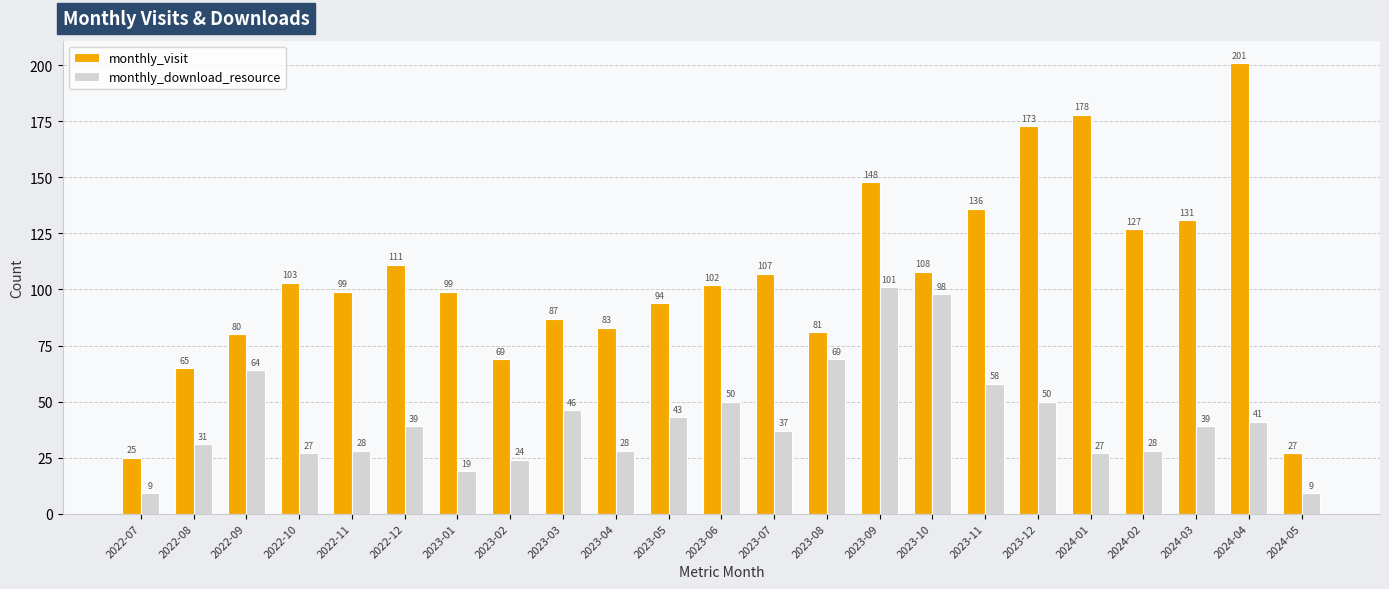

What is the value of the monthly_visit bar at the 6th from the left?

111